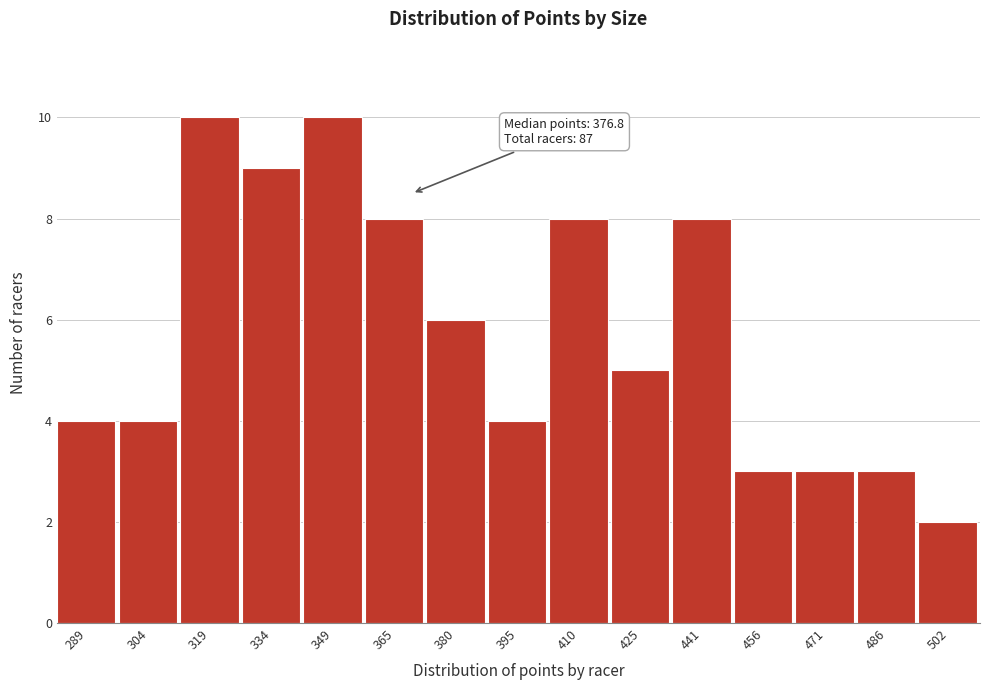

Reading right to left, list all the values displayed in this chart.

2	3	3	3	8	5	8	4	6	8	10	9	10	4	4